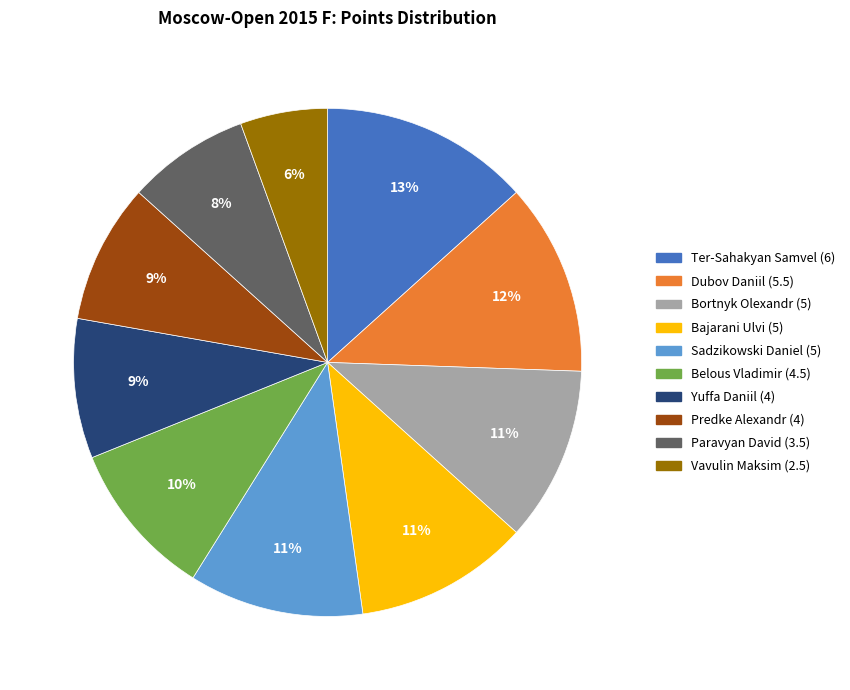

Which category has the biggest portion of the pie?

Ter-Sahakyan Samvel (6)